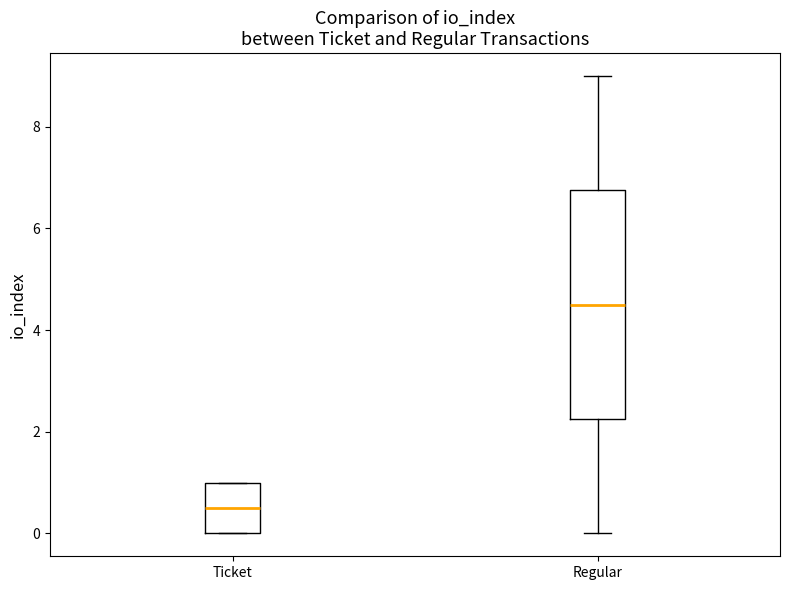

Reading left to right, transcribe this box plot: for each box, give where its median line is, the range the box spans, and where its two whiskers end, as read against the y-axis. The values are not printed on the chart, so give them approximately, as read against the axis.

Ticket: median 0.6, box 0.0 to 1.0, whiskers 0.0 to 1.0
Regular: median 4.6, box 2.2 to 6.8, whiskers 0.0 to 9.0